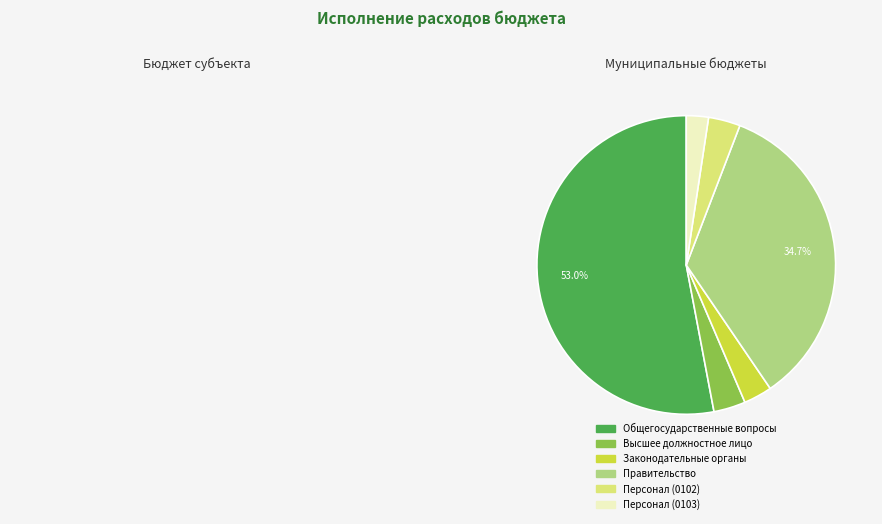

Does any single category account for the majority?

Yes